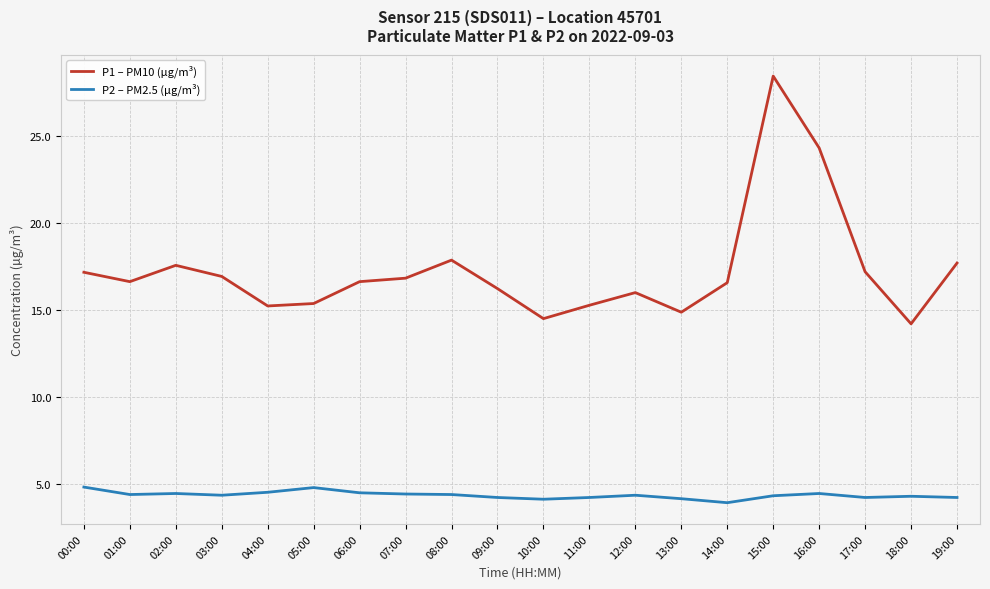

True or false: P2 – PM2.5 (µg/m³) and P1 – PM10 (µg/m³) cross at least once.

False